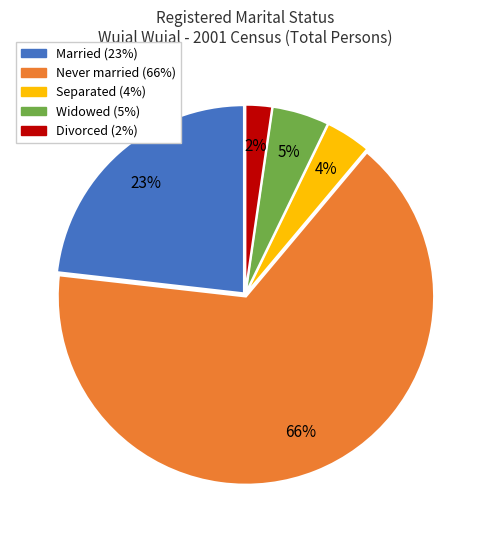

Between Separated and Married, which is larger?

Married